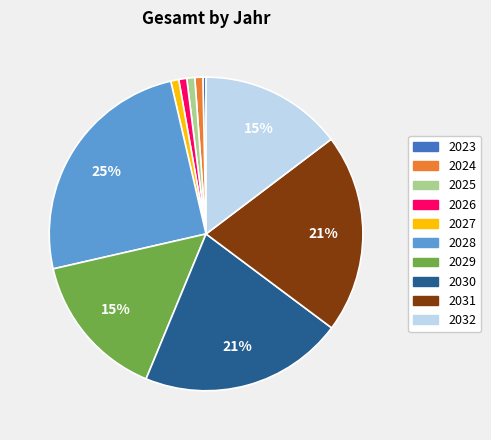

Does any single category account for the majority?

No